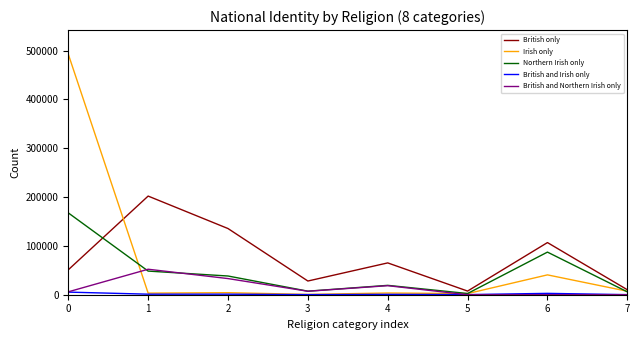

What is the difference between the Irish only values at 6 and 7?

33508